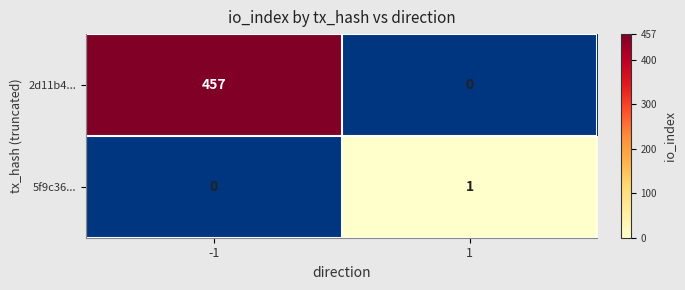

The value of 5f9c36... at 1 is 1. True or false?

True